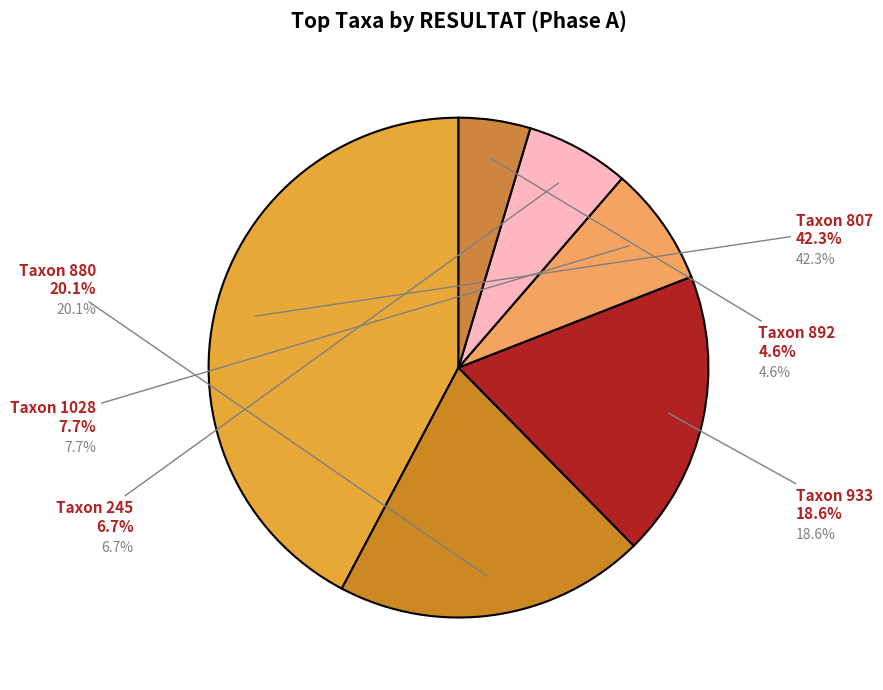

Is there any slice that represents more than half of the pie?

No